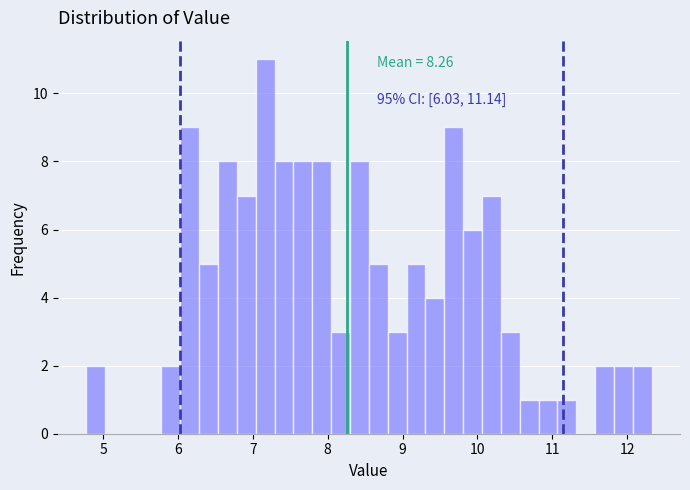

Read against the x-axis, roughly where is the centre of the tallest bar?

7.2